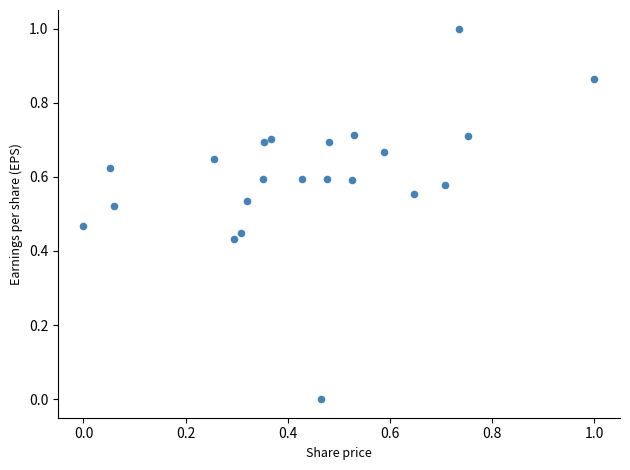

What is the range of X values (max minus min)?

1.0